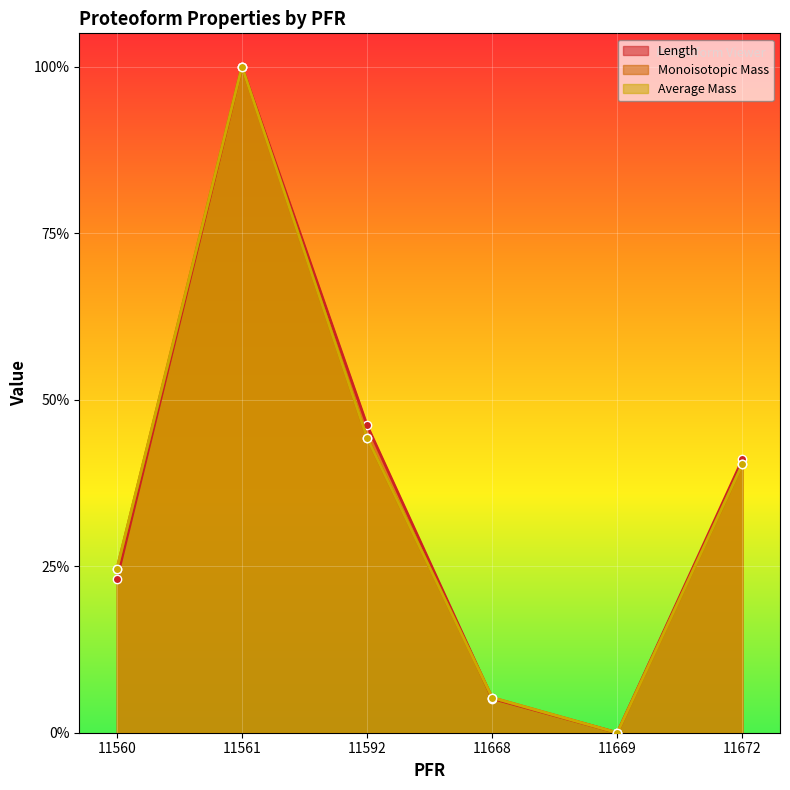

How many lines are shown in the chart?

3